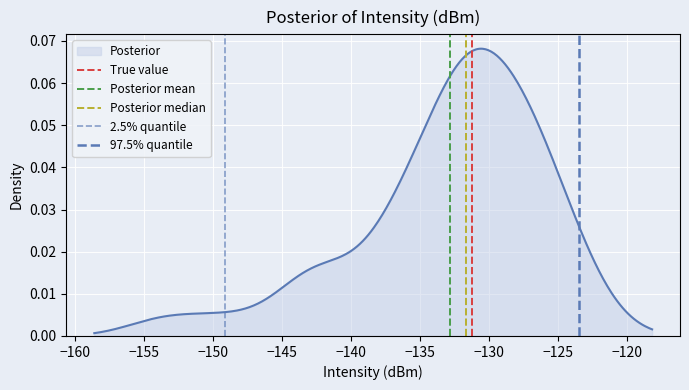

Count the True value values in the range 0 to 1.

2